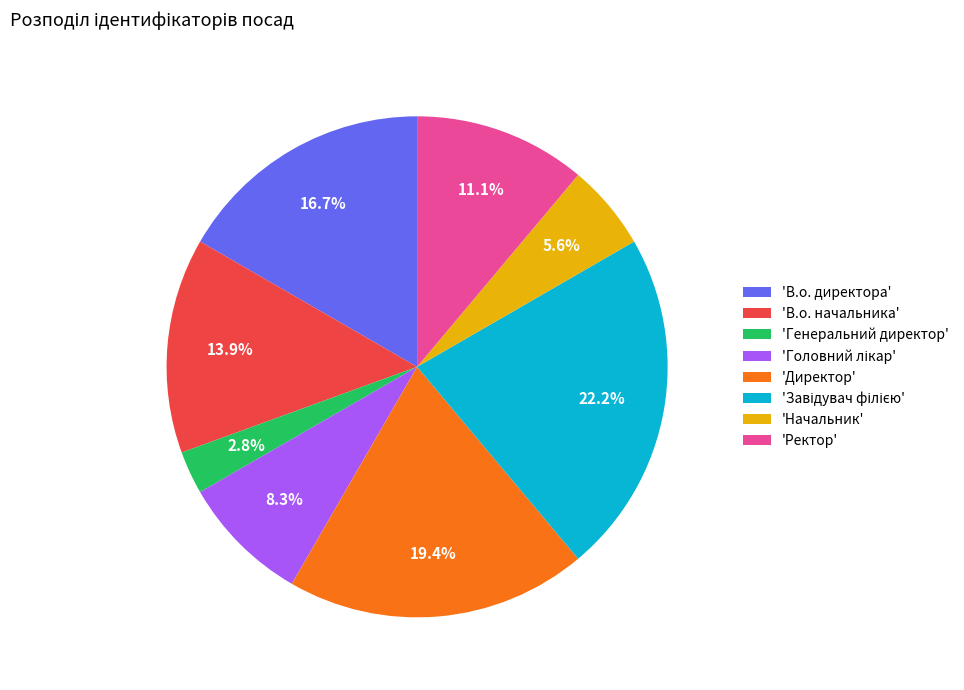

How much of the chart is everything except 'В.о. директора'?

83.3%